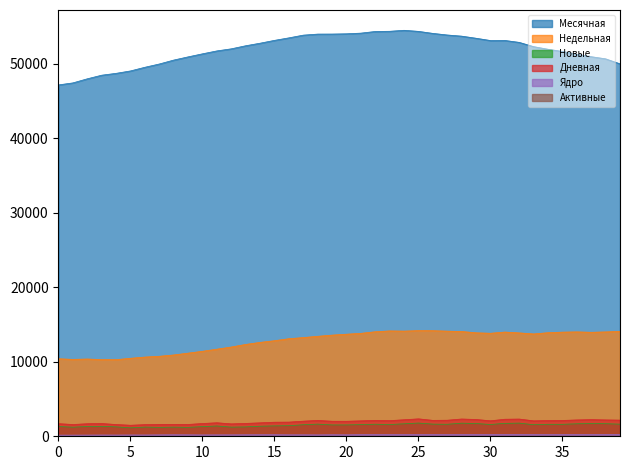

What is the greatest value displayed?

54494